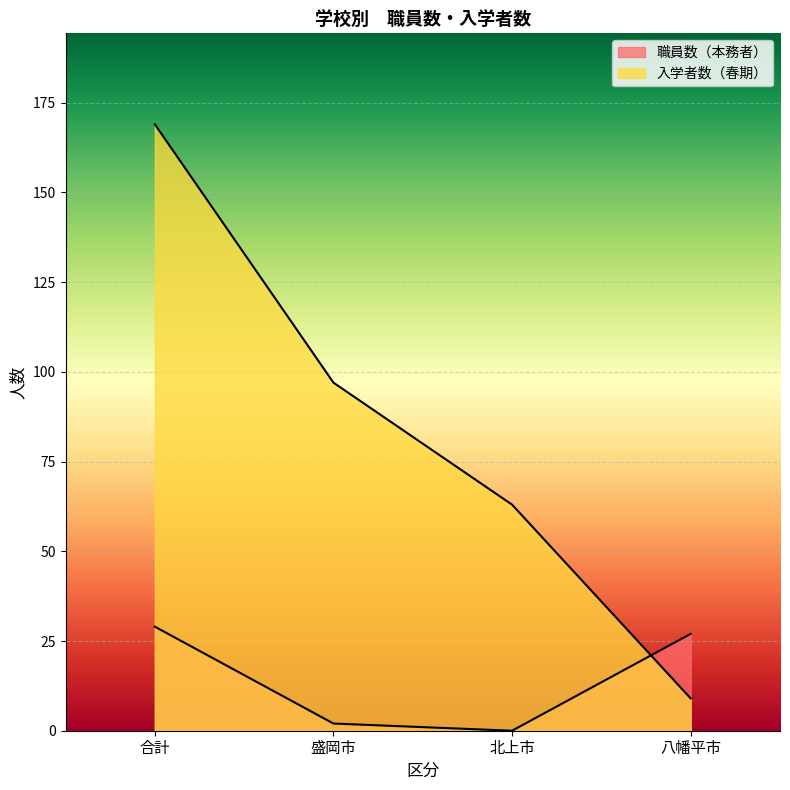

What is the value of the 職員数（本務者） point at the 1st from the left?

29